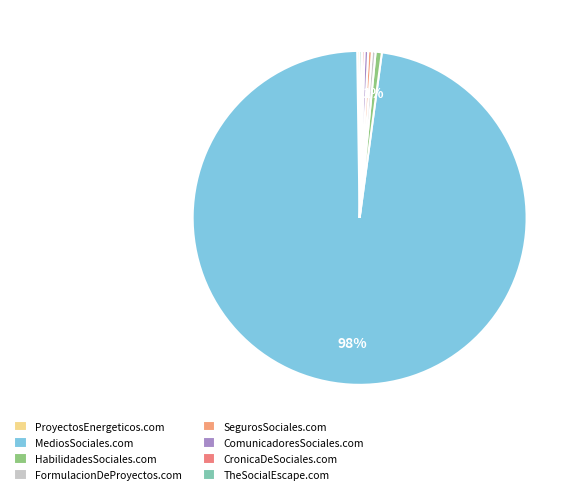

What is the change in value from FormulacionDeProyectos.com to CronicaDeSociales.com?

-1000